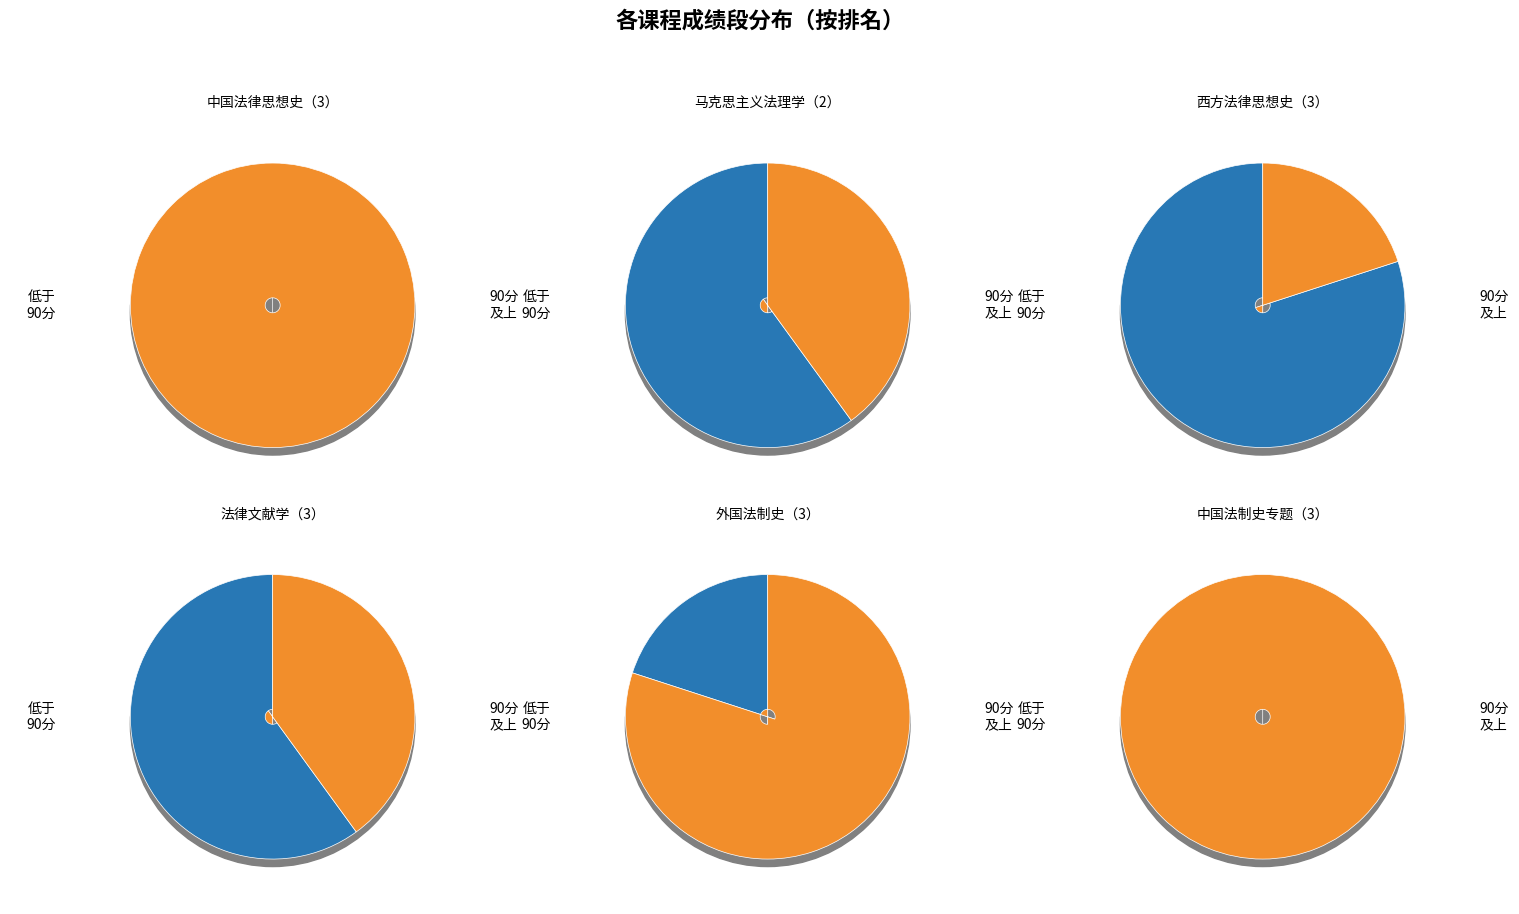

To the nearest percent, what portion does 5 represent?

20%